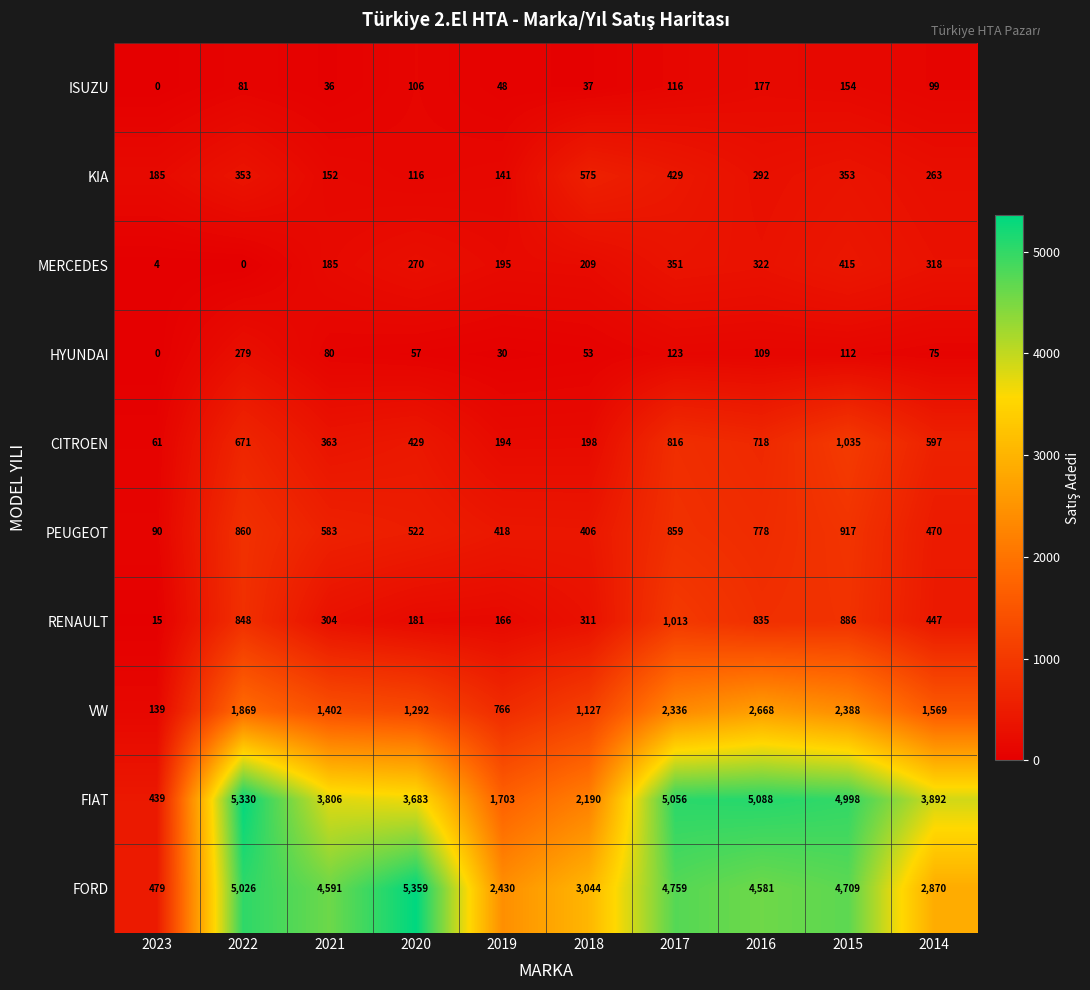

Which series has the largest total across all categories?

FORD